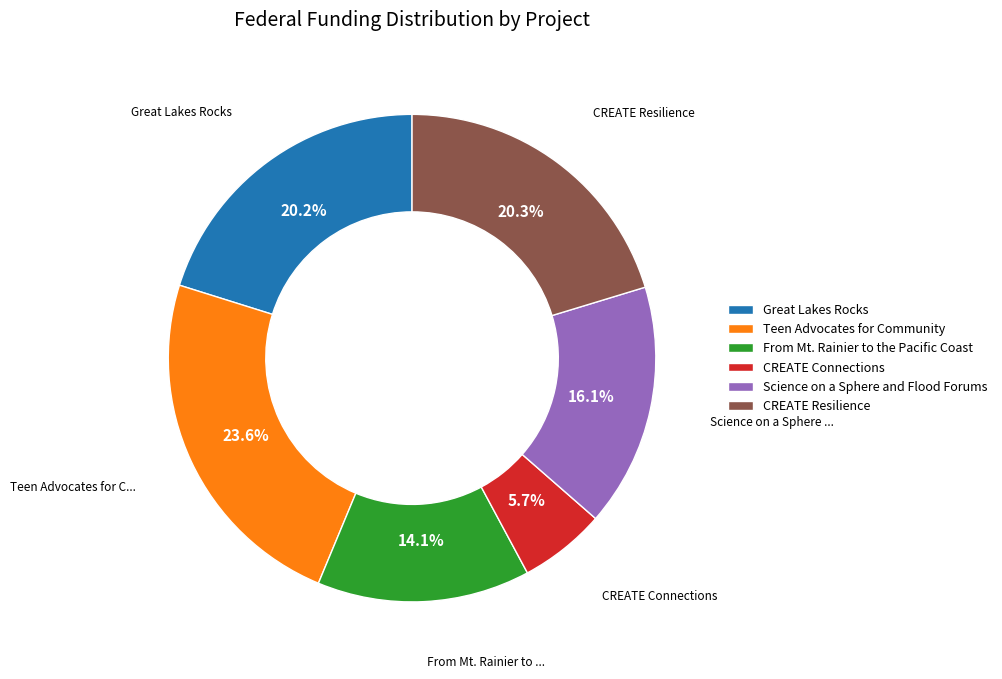

What is the smallest slice in the pie chart?

CREATE Connections